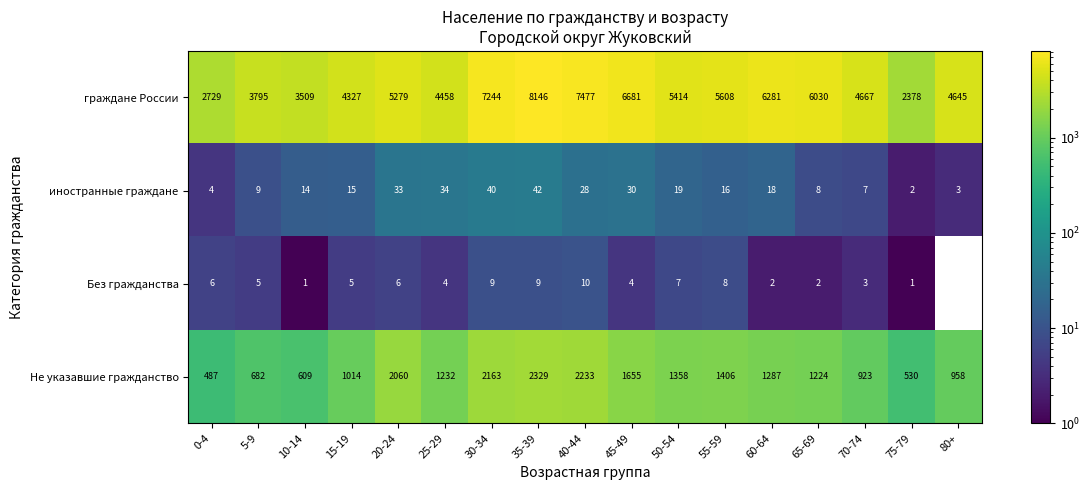

The иностранные граждане series shows 46 at 45-49. True or false?

False